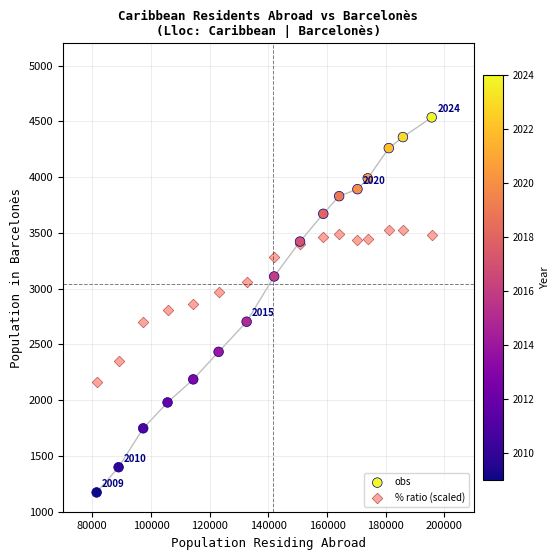

Which series has the widest spread of Y values?

obs